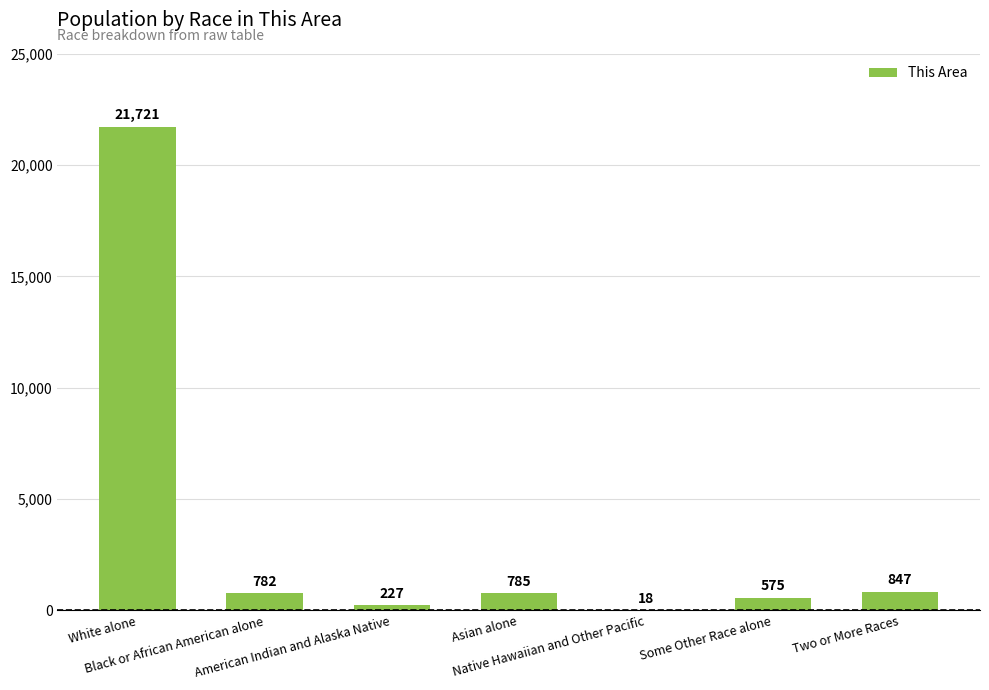

Reading right to left, transcribe all the data shown in this chart.

847	575	18	785	227	782	21721